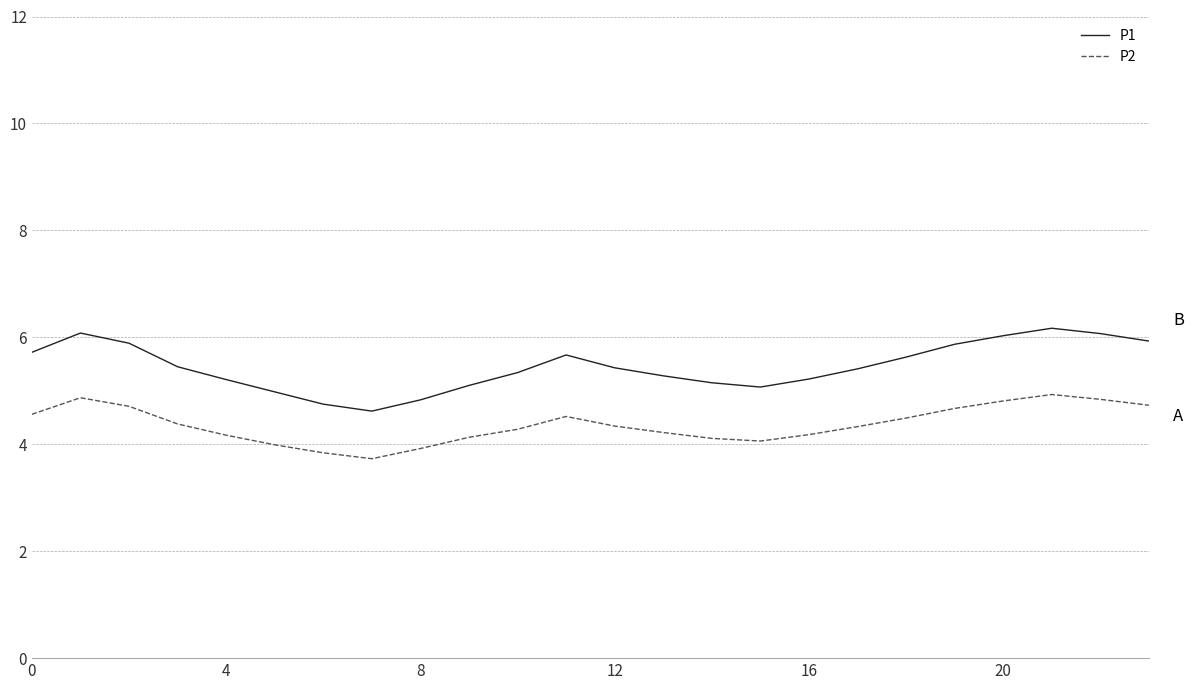

Which series has the largest total across all categories?

P1